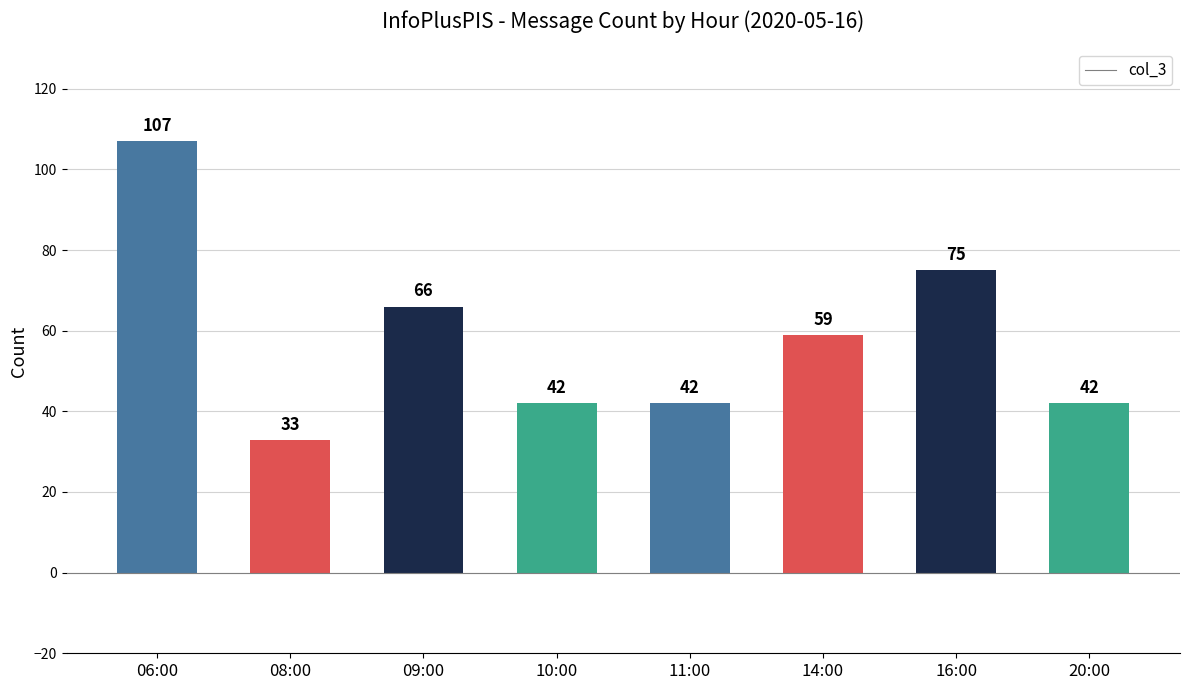

Approximately how many times larger is the value at 06:00 compared to 11:00?

2.5